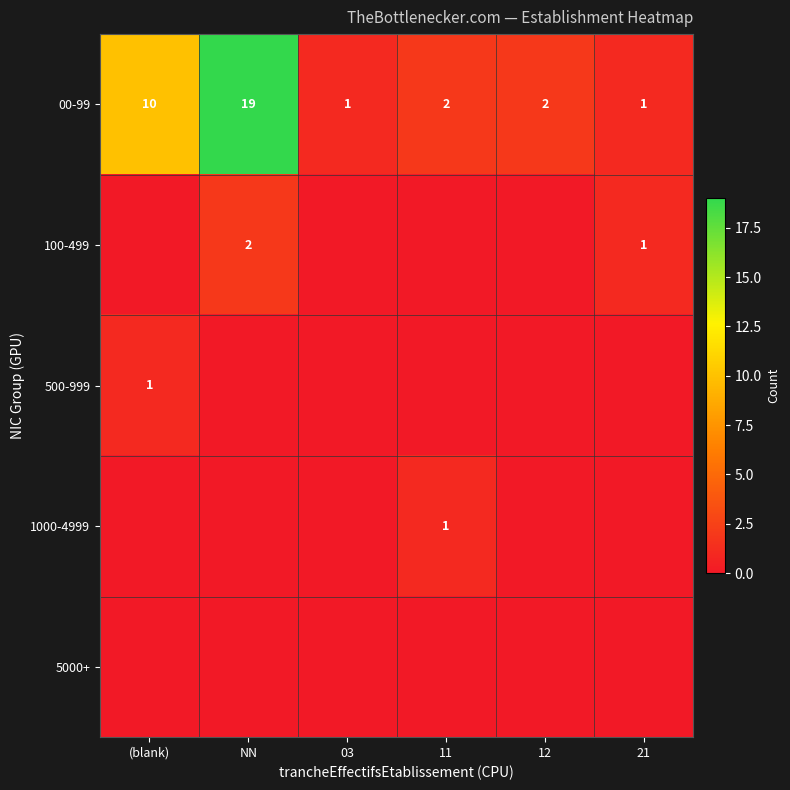

At which category is the sum across all series the highest?

NN